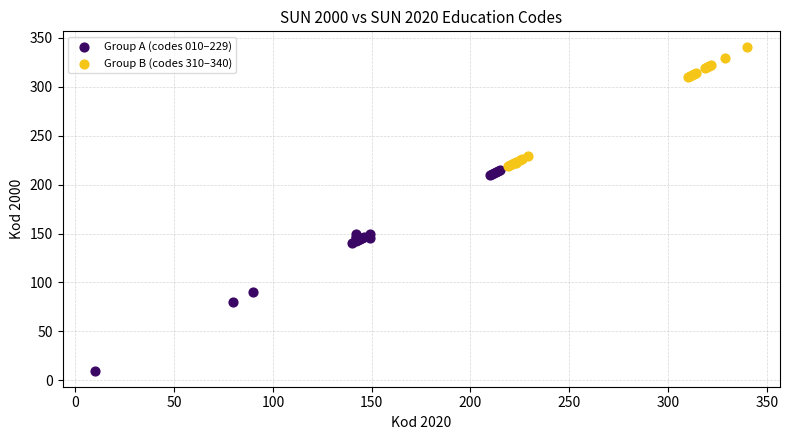

What are all the series names shown in the legend?

Group A (codes 010–229), Group B (codes 310–340)